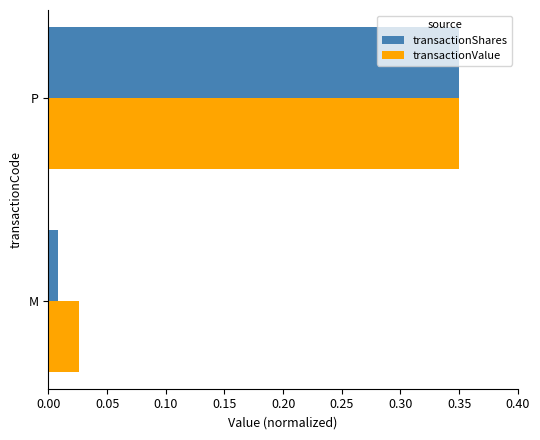

At which category is the sum across all series the highest?

P